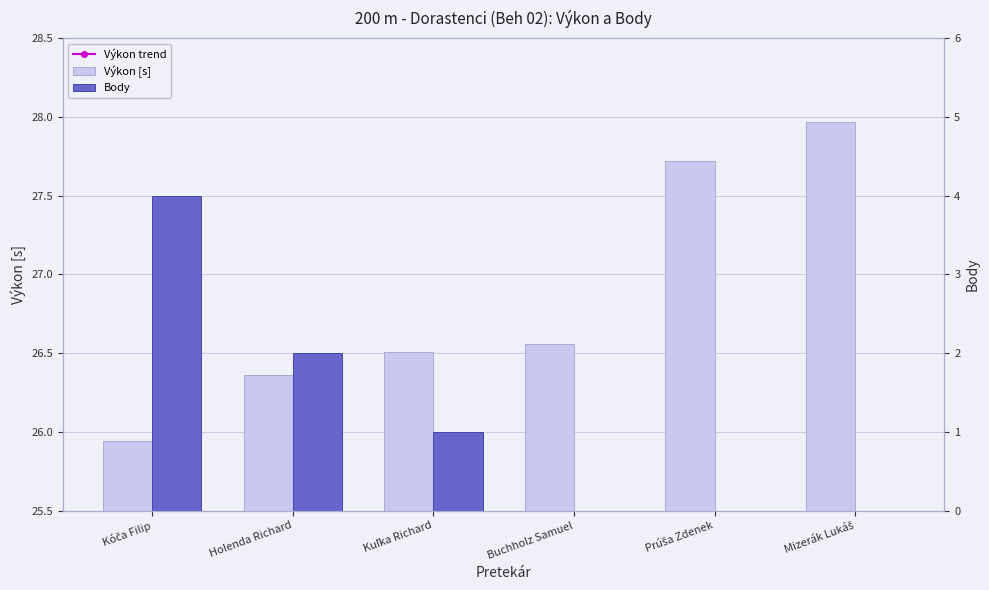

What is the sum of all Body values?

7.0